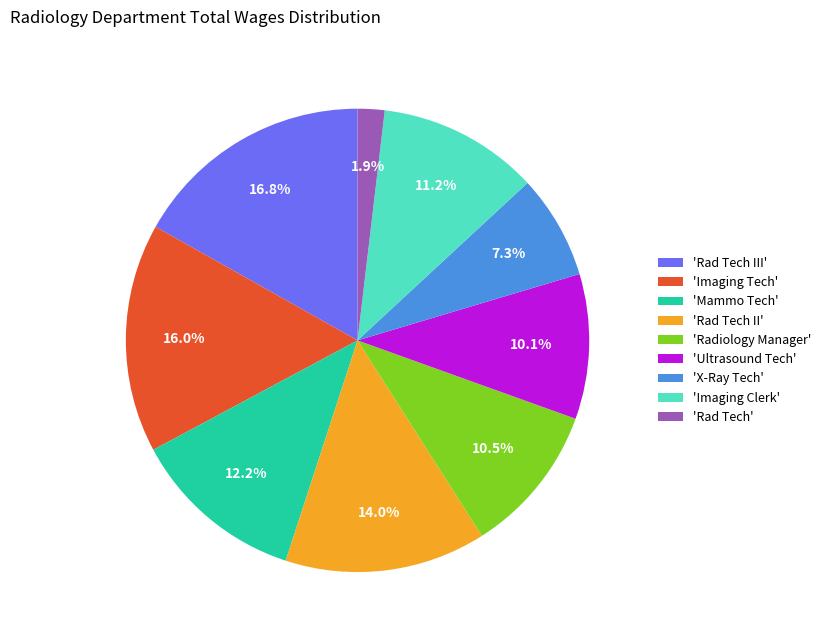

Which category has the biggest portion of the pie?

'Rad Tech III'